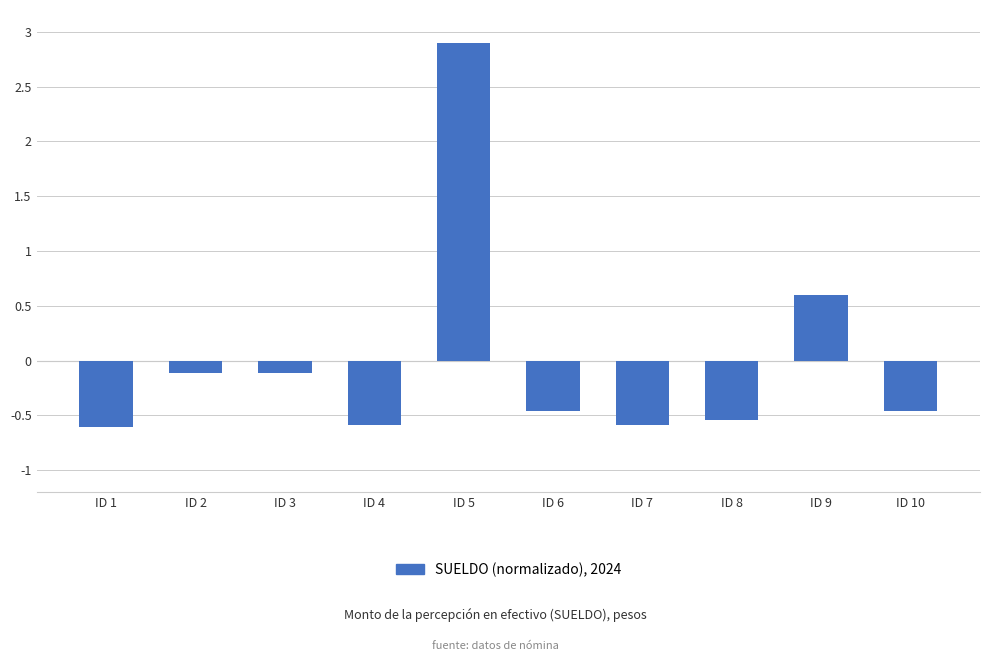

How many positive values are there?

2